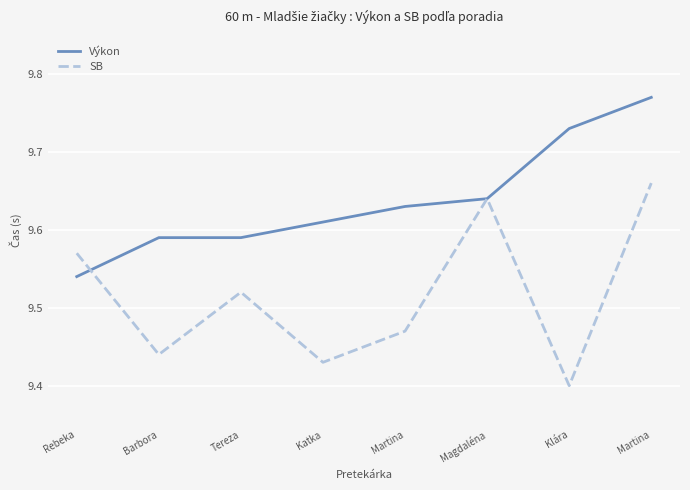

Reading left to right, what are all the values shown in this chart?

Výkon: Rebeka=9.5	Barbora=9.6	Tereza=9.6	Katka=9.6	Martina=9.6	Magdaléna=9.6	Klára=9.7	Martina=9.8
SB: Rebeka=9.6	Barbora=9.4	Tereza=9.5	Katka=9.4	Martina=9.5	Magdaléna=9.6	Klára=9.4	Martina=9.7